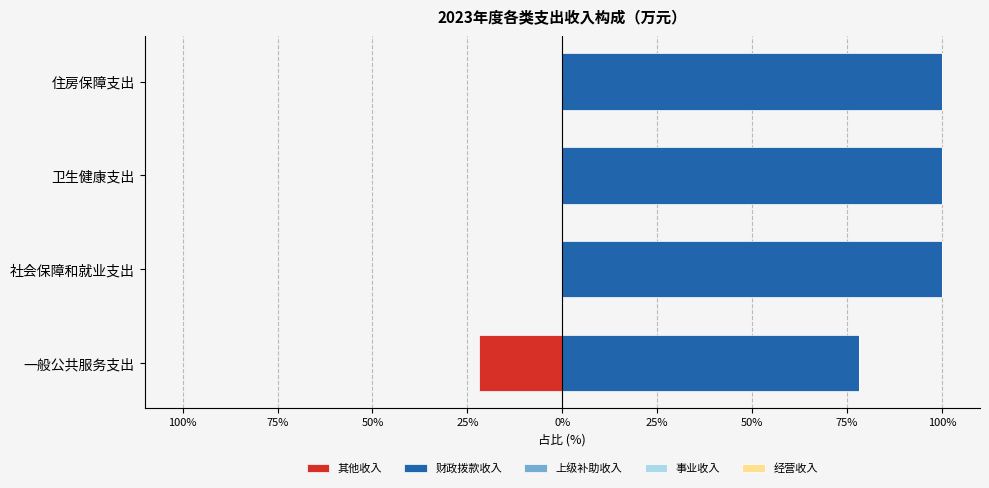

Reading left to right, what are all the values shown in this chart?

其他收入: -21.9	0.0	0.0	0.0
财政拨款收入: 78.1	100.0	100.0	100.0
上级补助收入: 0.6	0.6	0.6	0.6
事业收入: 0.6	0.6	0.6	0.6
经营收入: 0.6	0.6	0.6	0.6